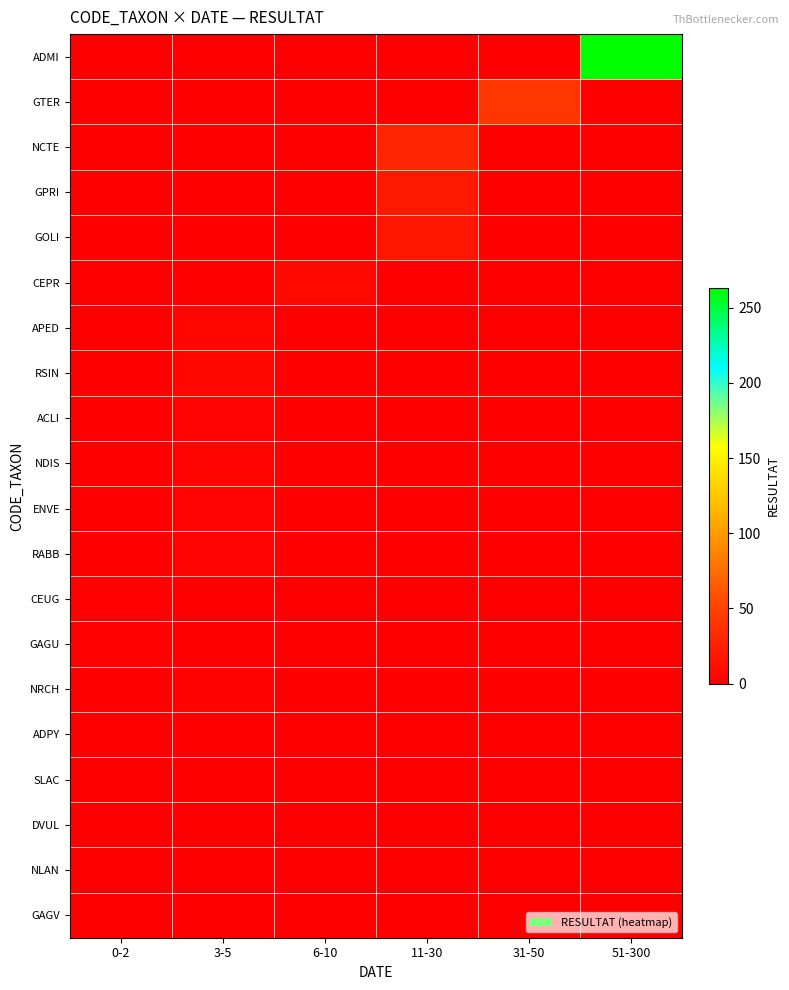

What is the total value across all series at 31-50?

42